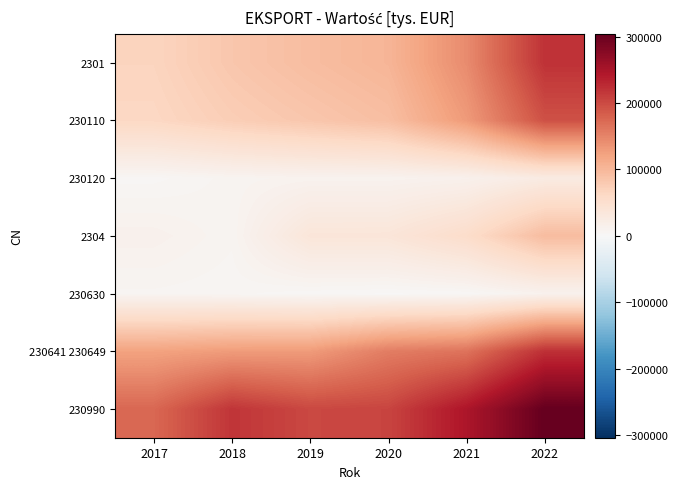

Count the number of data series in this chart.

7